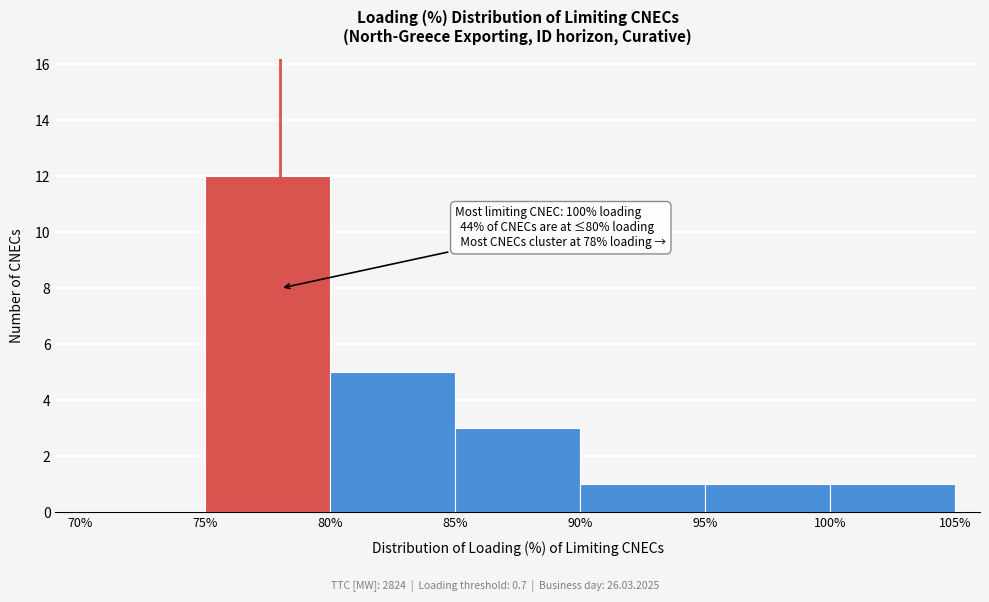

Over which range of the x-axis is the bar tallest?

75% to 80%